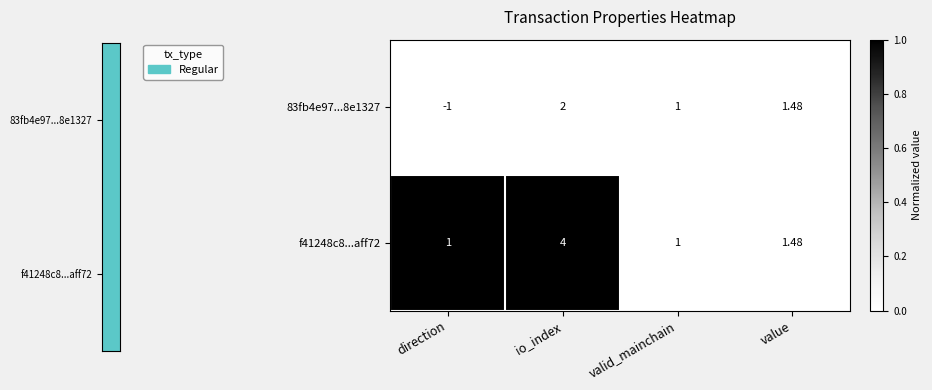

Where is 83fb4e97...8e1327 nearest to the value 0?

direction